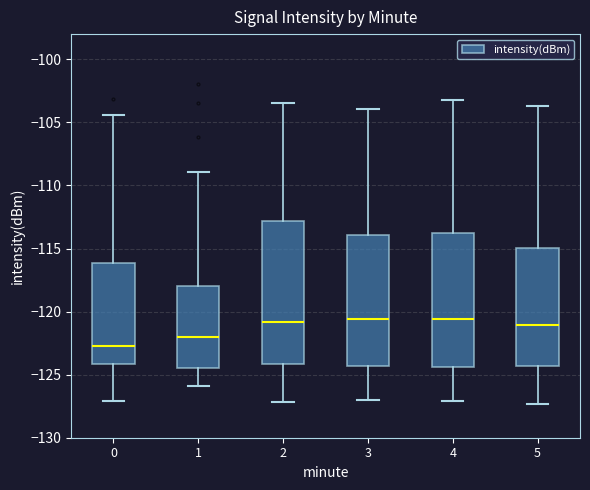

Reading left to right, read every box against the y-axis: the position of its median line, the range the box covers, and the ends of its whiskers. The values are not printed on the chart, so give them approximately, as read against the axis.

0: median -122.5, box -124.0 to -116.0, whiskers -127.0 to -104.5
1: median -122.0, box -124.5 to -118.0, whiskers -126.0 to -109.0
2: median -121.0, box -124.0 to -113.0, whiskers -127.0 to -103.5
3: median -120.5, box -124.5 to -114.0, whiskers -127.0 to -104.0
4: median -120.5, box -124.5 to -114.0, whiskers -127.0 to -103.0
5: median -121.0, box -124.5 to -115.0, whiskers -127.5 to -103.5